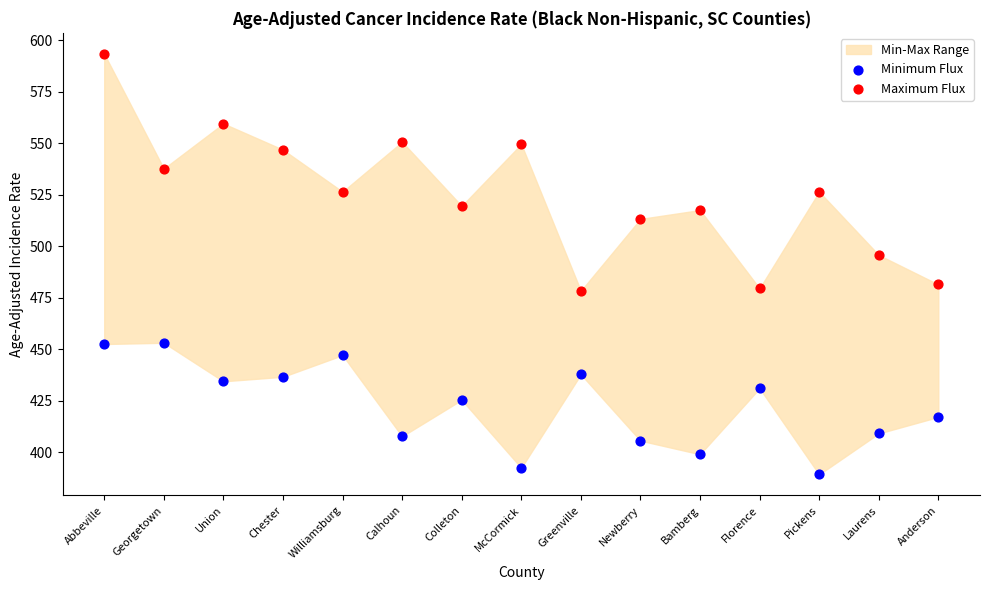

Which series reaches the maximum Y coordinate?

Maximum Flux